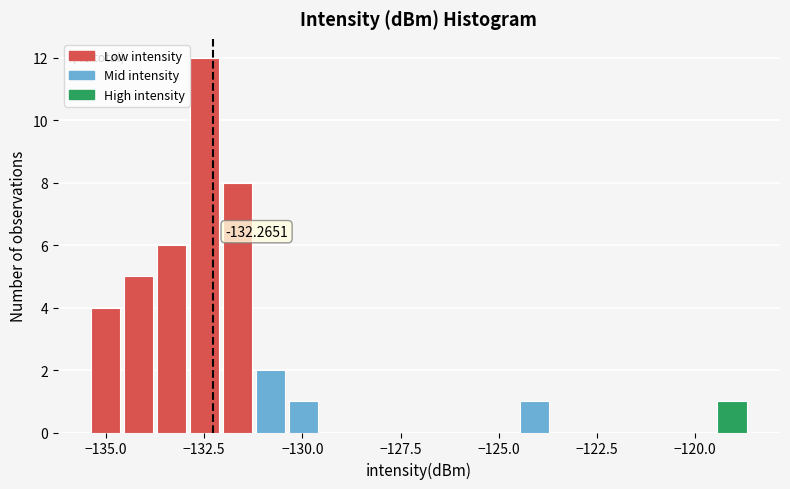

Around what value on the x-axis is the tallest bar? Give the approximate position of its centre, as read against the axis.

-132.5